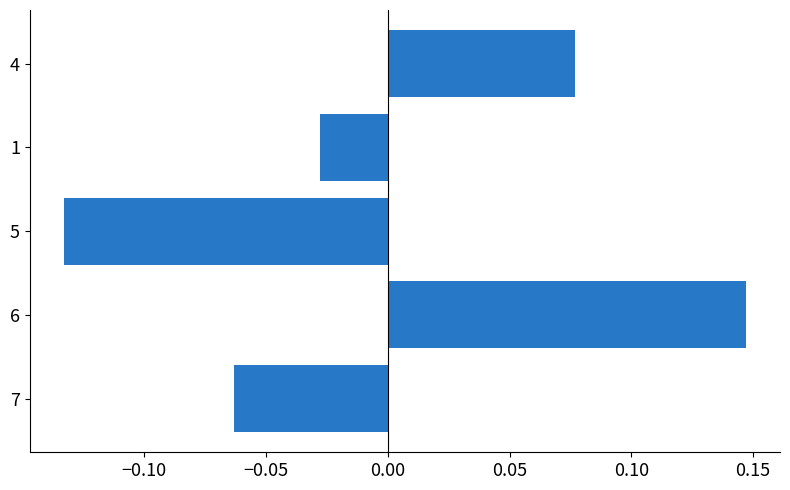

At which category does the chart reach its peak across all series?

6